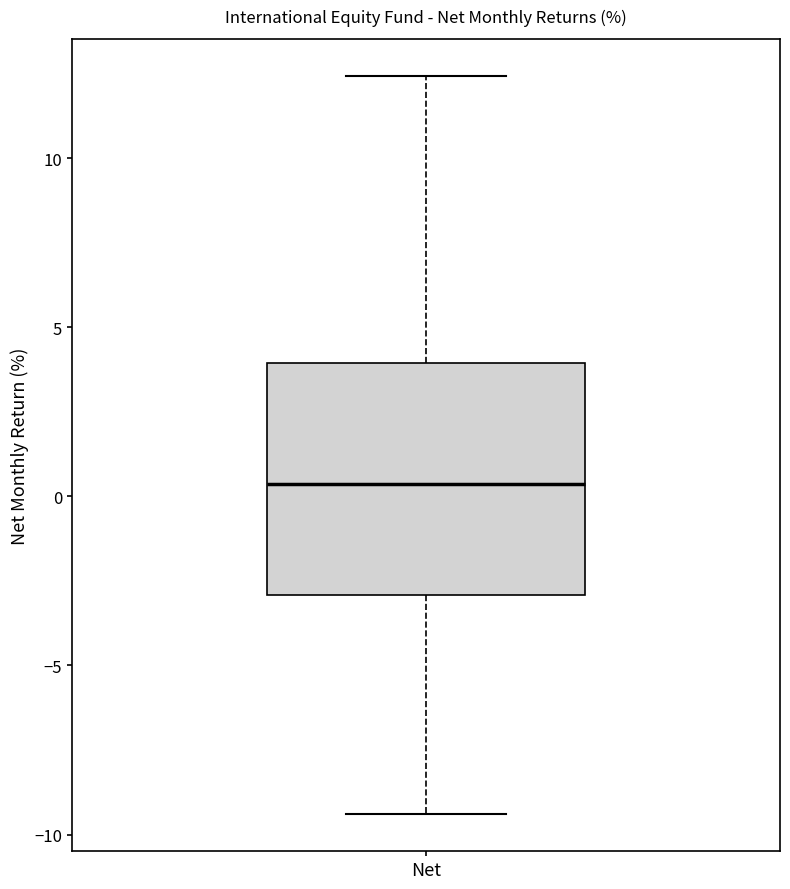

Where does the upper whisker of the box for Net end on the y-axis? The values are not printed on the chart, so give them approximately, as read against the axis.

12.5